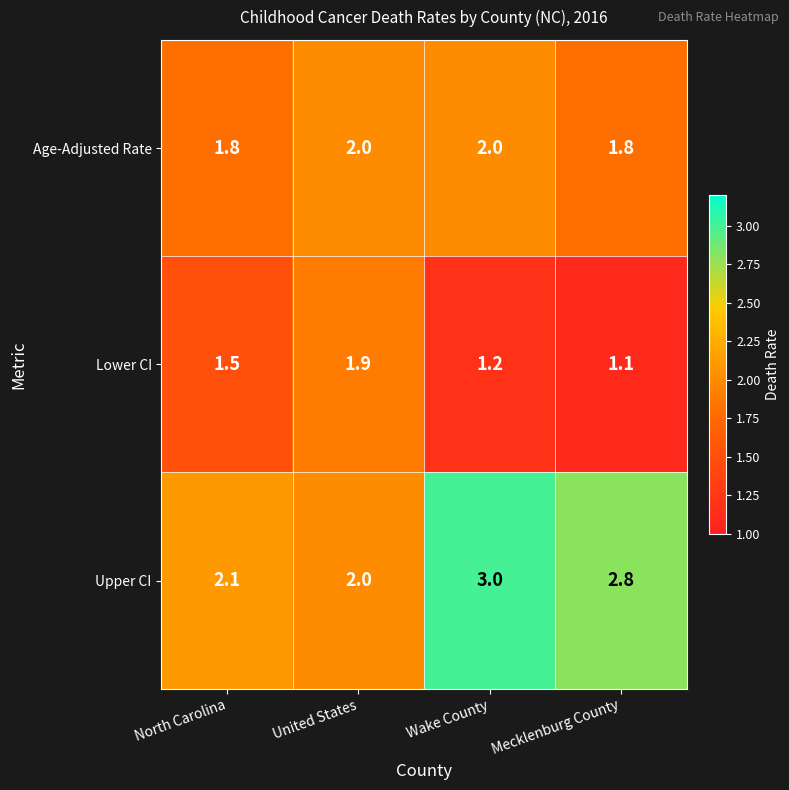

How many Upper CI values are between 2 and 3?

4